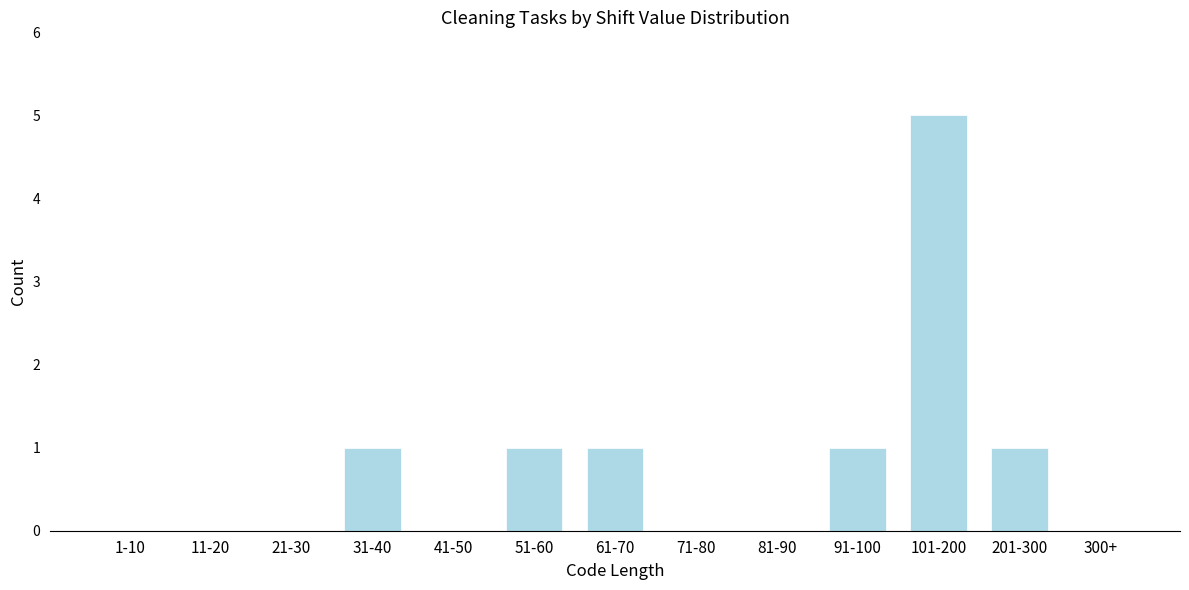

Reading left to right, list all the values displayed in this chart.

1-10=0	11-20=0	21-30=0	31-40=1	41-50=0	51-60=1	61-70=1	71-80=0	81-90=0	91-100=1	101-200=5	201-300=1	300+=0